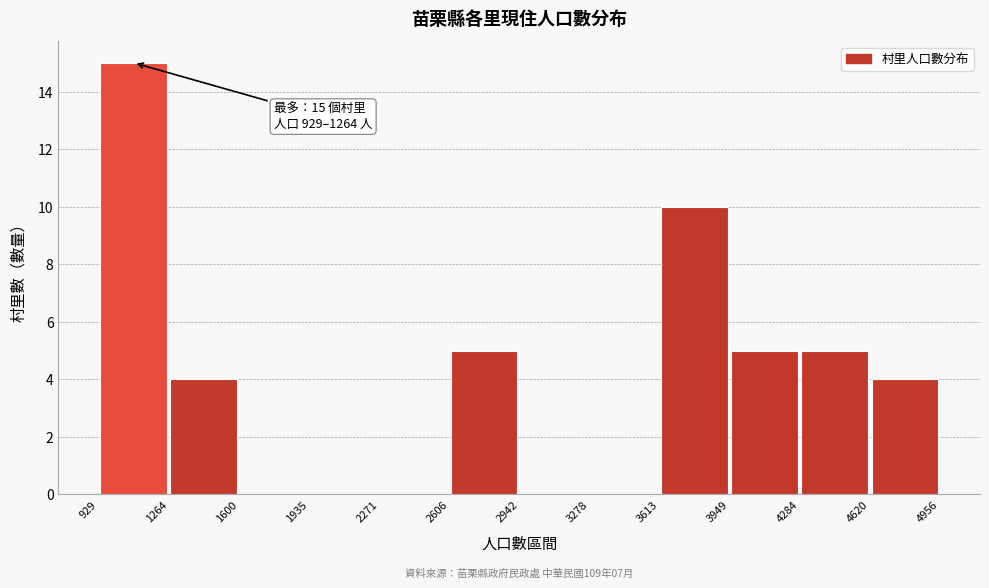

Which range on the x-axis has the tallest bar?

929 to 1264